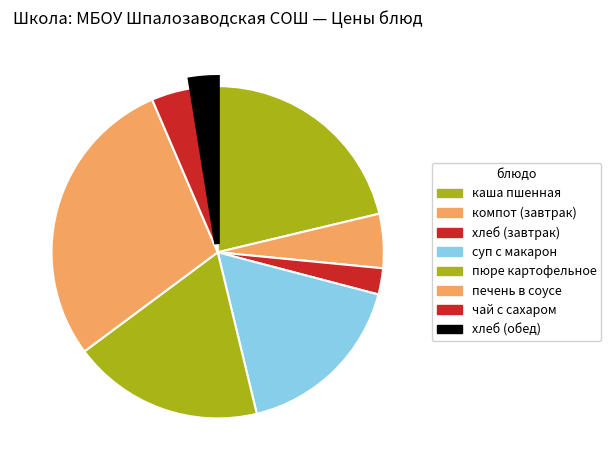

True or false: хлеб (завтрак) accounts for 15% of the total.

False